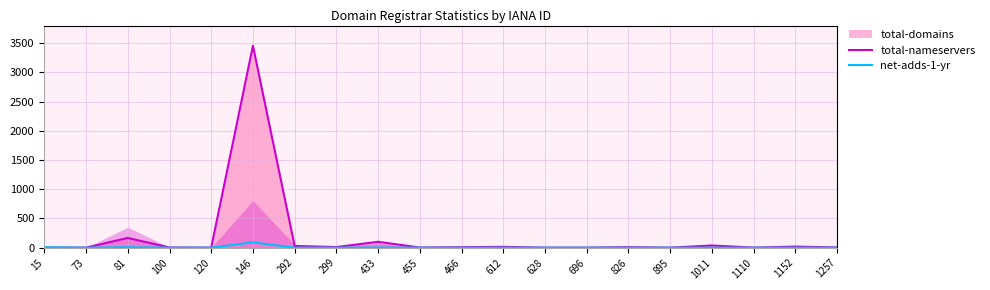

What is the sum of the total-nameservers values at 1011 and 1152?

55